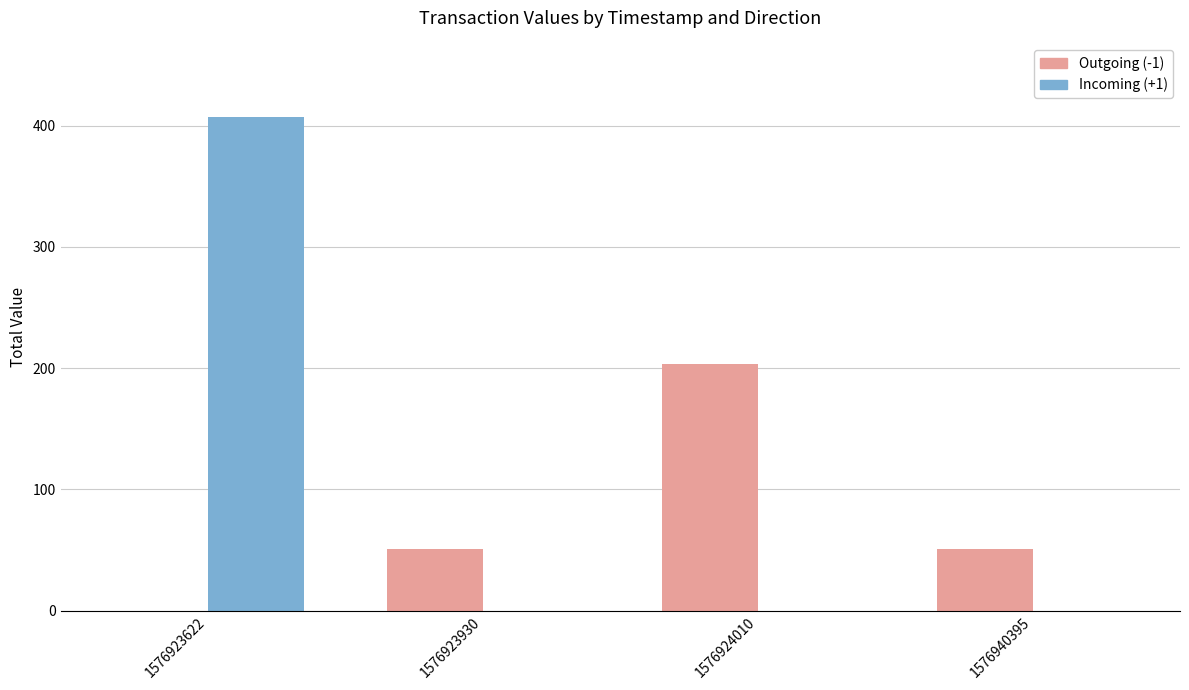

What is the total value across all series at 1576924010?

203.4